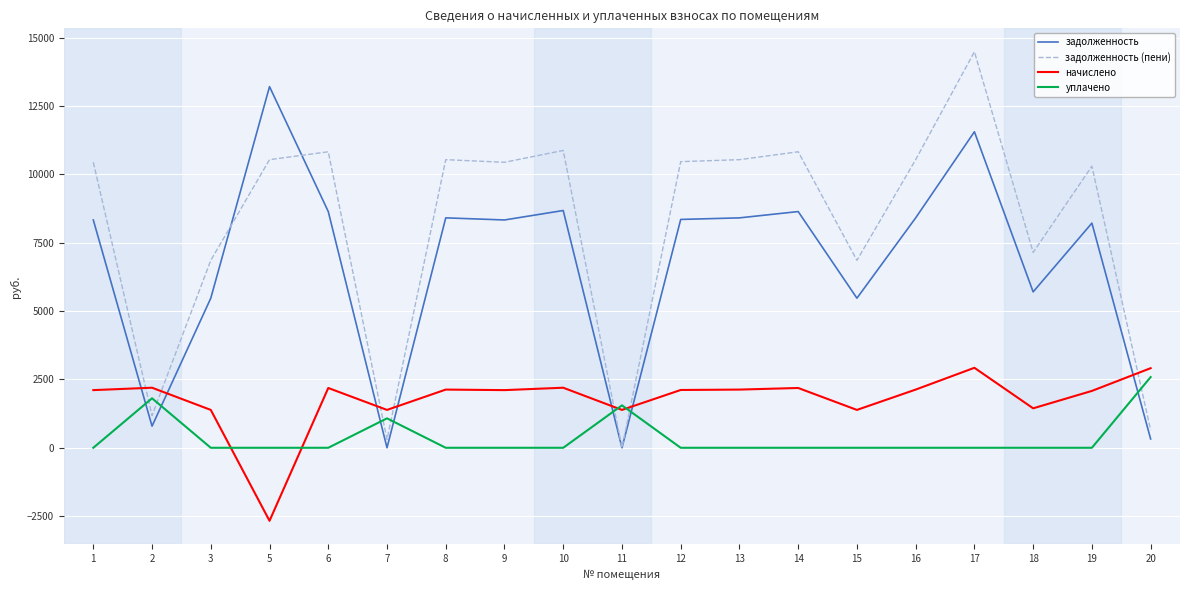

Between 2 and 11, which series saw the biggest shift?

задолженность (пени)